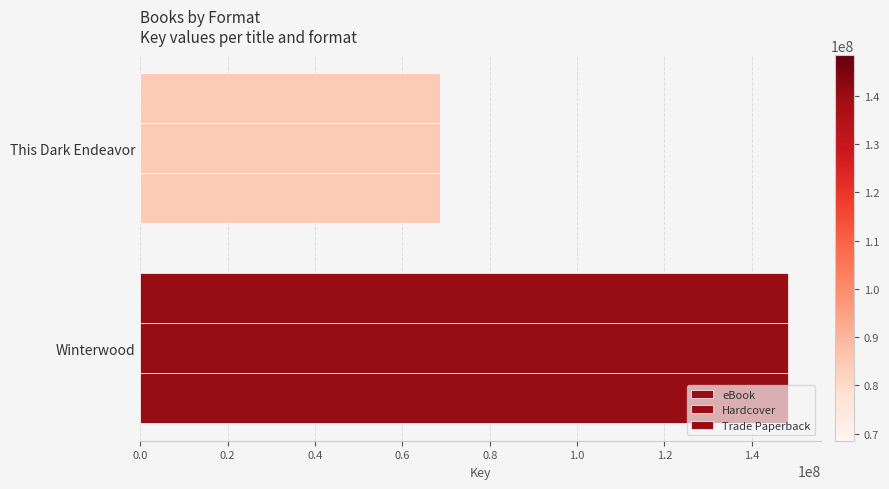

How many data points in Hardcover are less than 148346385?

1